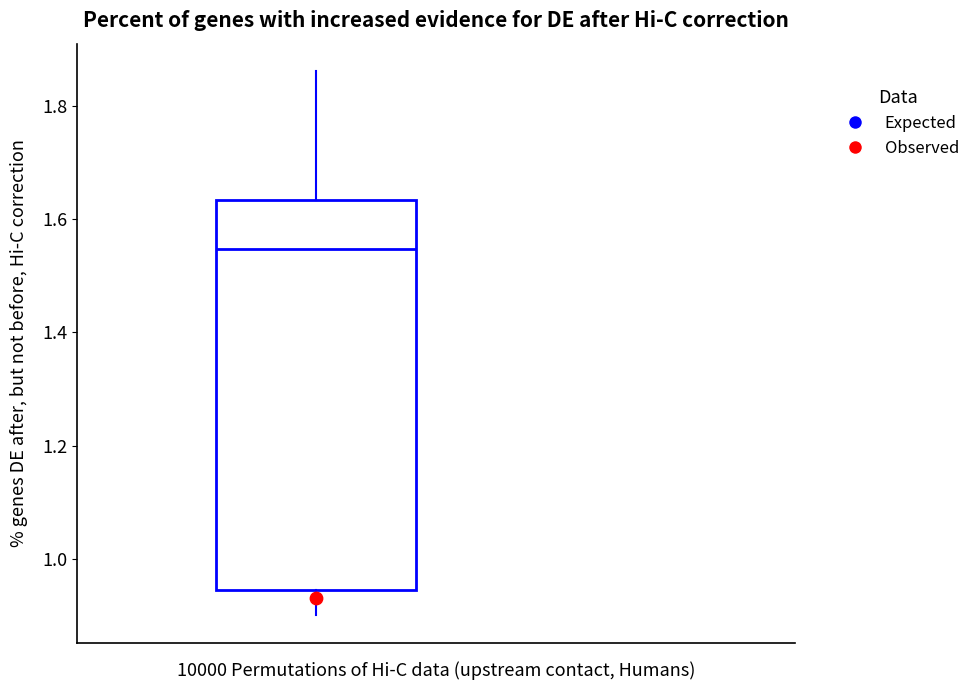

Where is the upper edge of the box on the y-axis? The values are not printed on the chart, so give them approximately, as read against the axis.

1.64